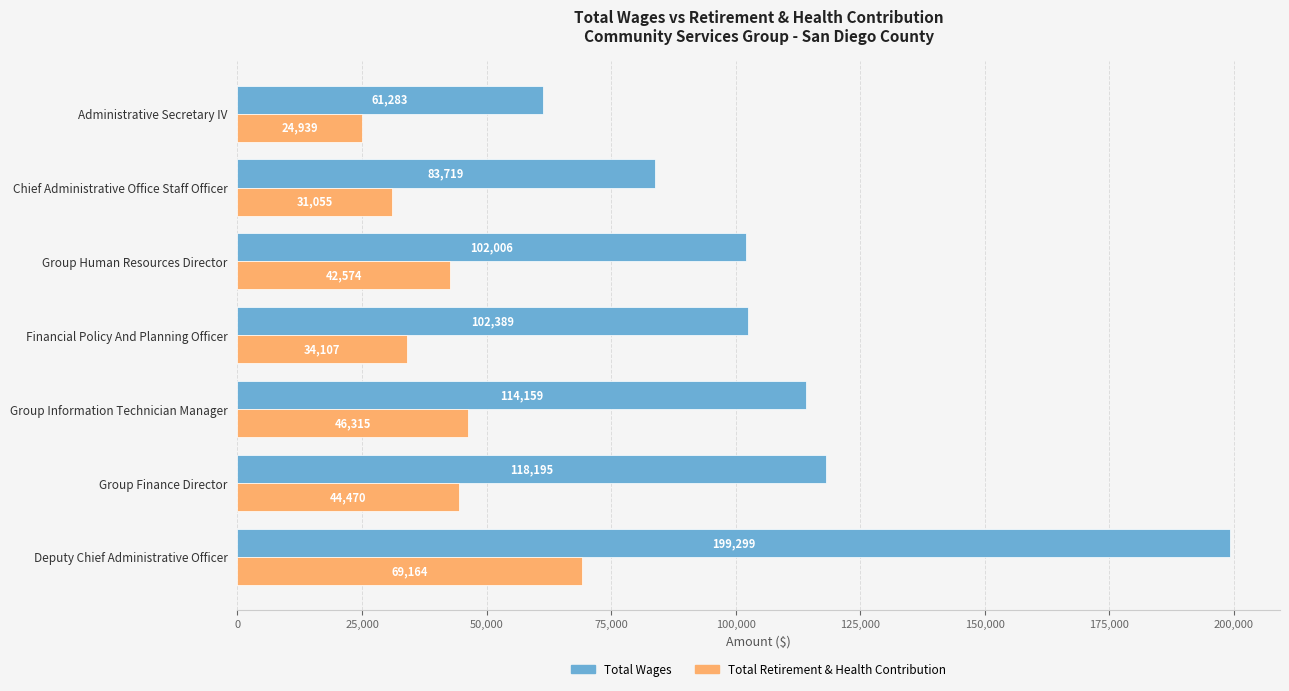

Which category has the highest value across all series?

Deputy Chief Administrative Officer